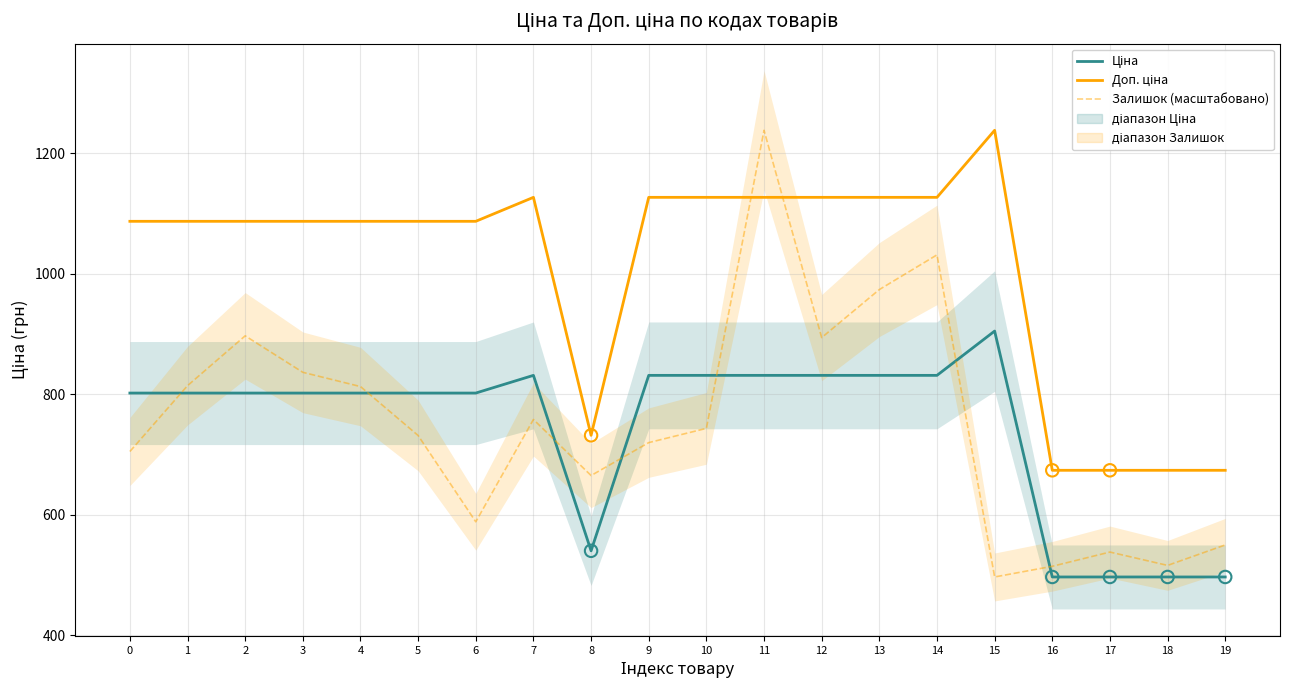

At how many categories does at least one series exceed 840?

15